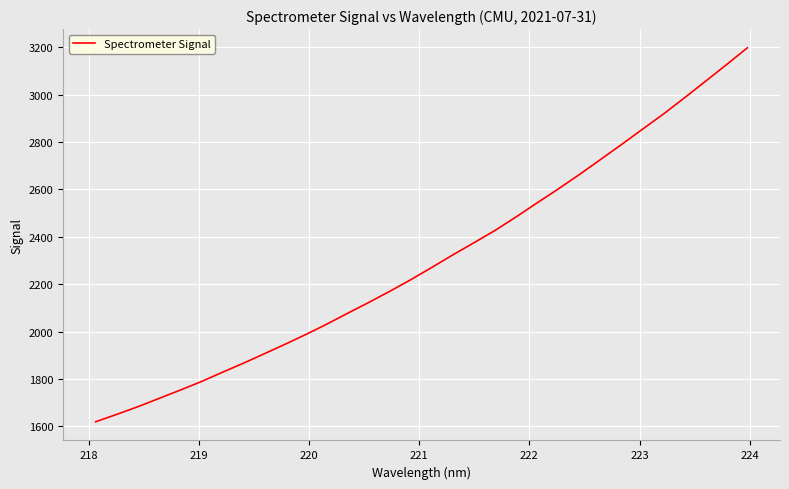

How many values exceed 2271?

16